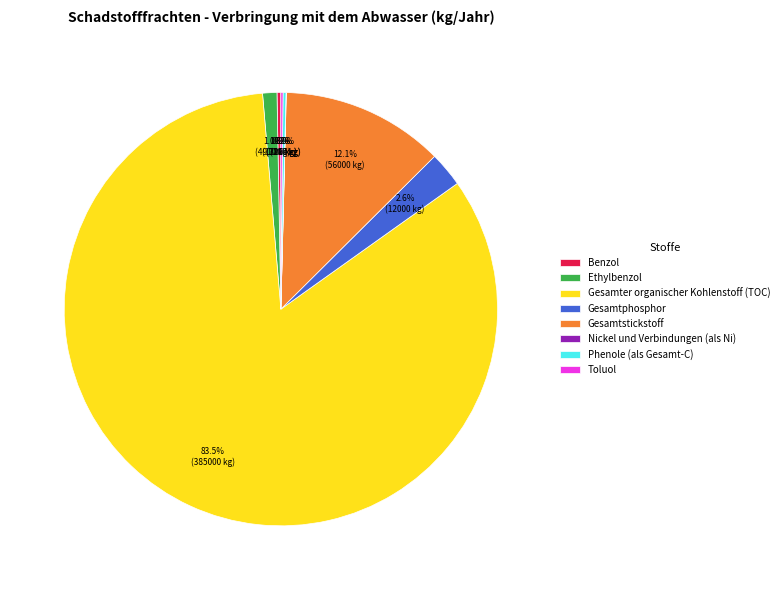

Which category accounts for the majority?

Gesamter organischer Kohlenstoff (TOC)